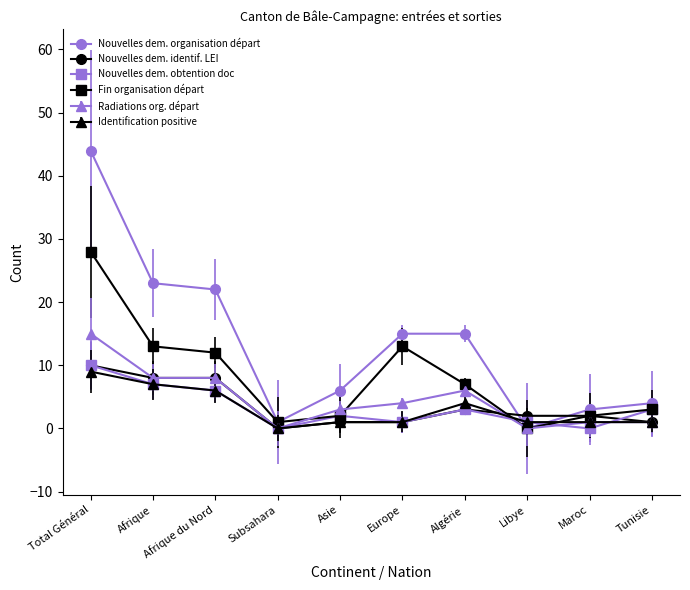

What are all the series names shown in the legend?

Nouvelles dem. organisation départ, Nouvelles dem. identif. LEI, Nouvelles dem. obtention doc, Fin organisation départ, Radiations org. départ, Identification positive